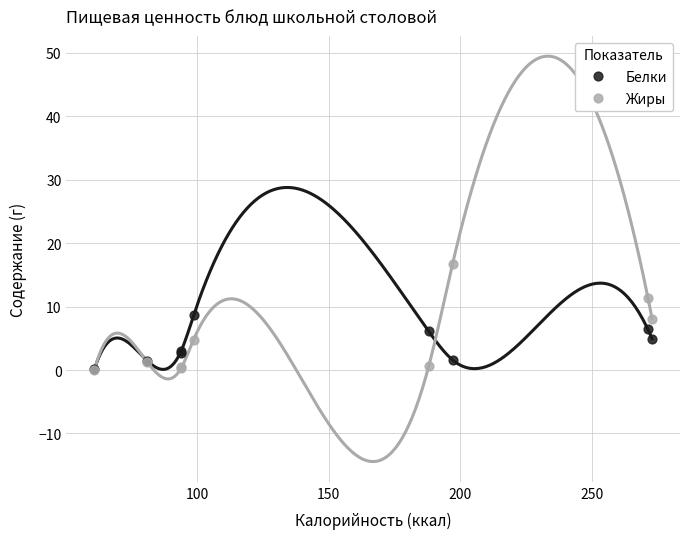

Which series has the largest Y range (max minus min)?

Жиры